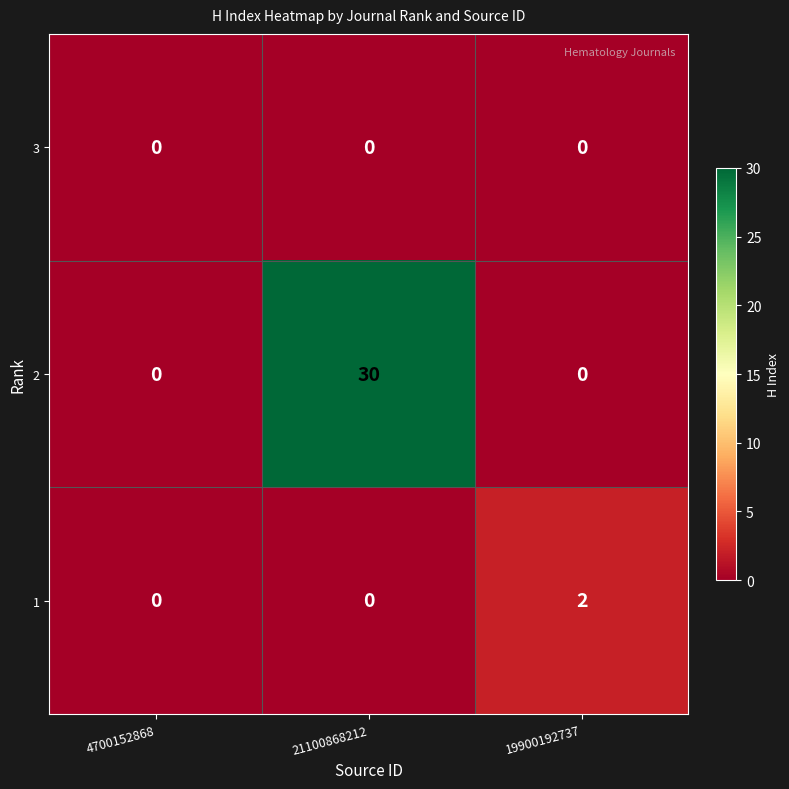

How many 2 values are between 0 and 30?

3